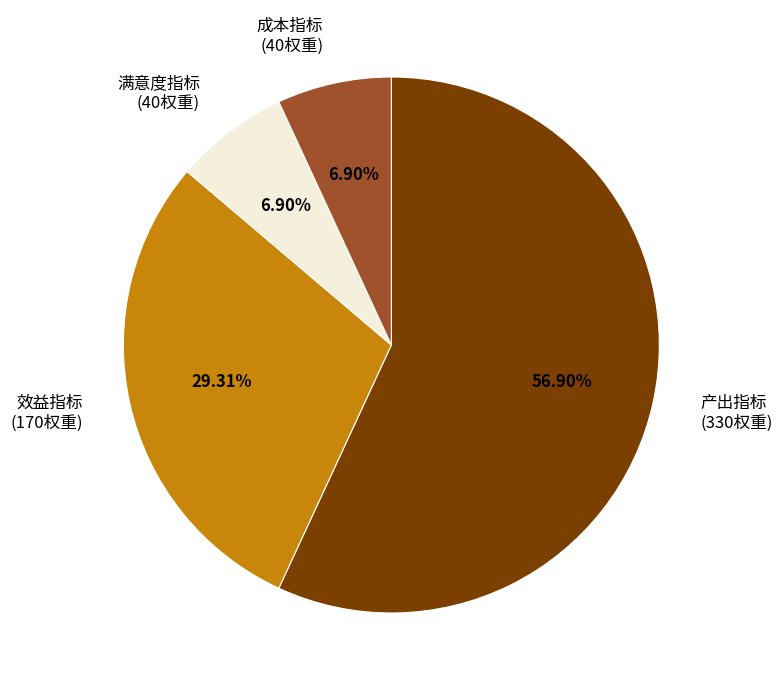

What is the ratio of the value at 成本指标 (40权重) to the value at 满意度指标 (40权重)?

1.0